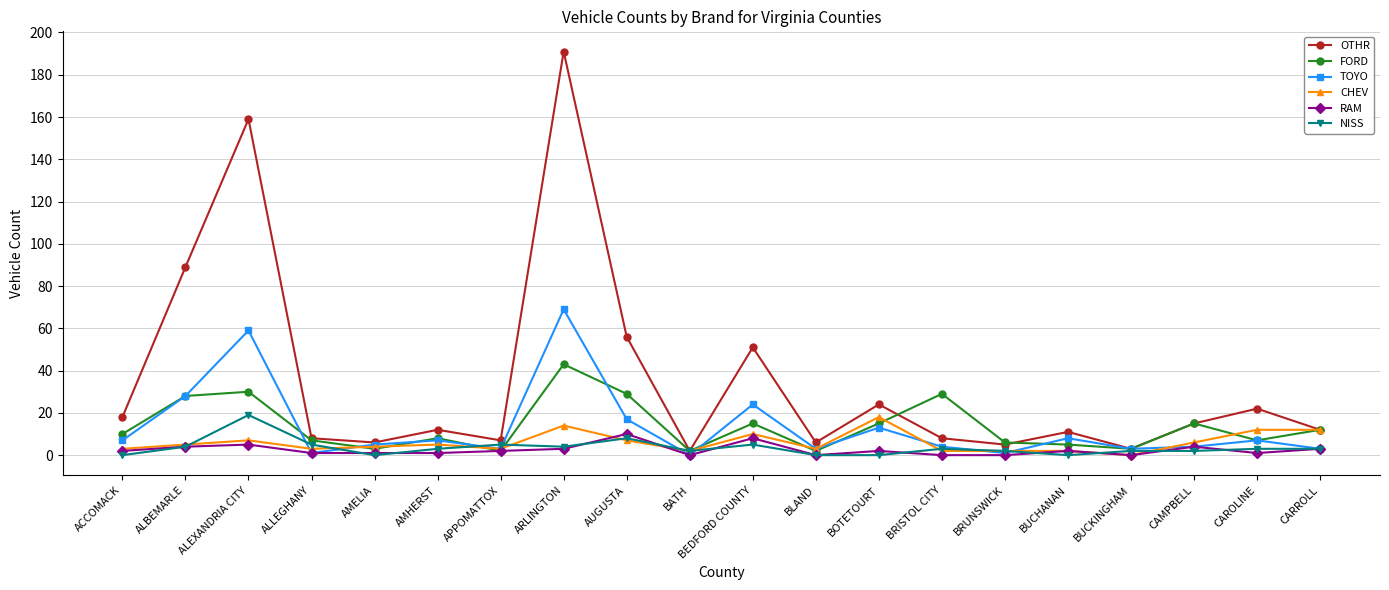

Which series has the widest spread of values?

OTHR